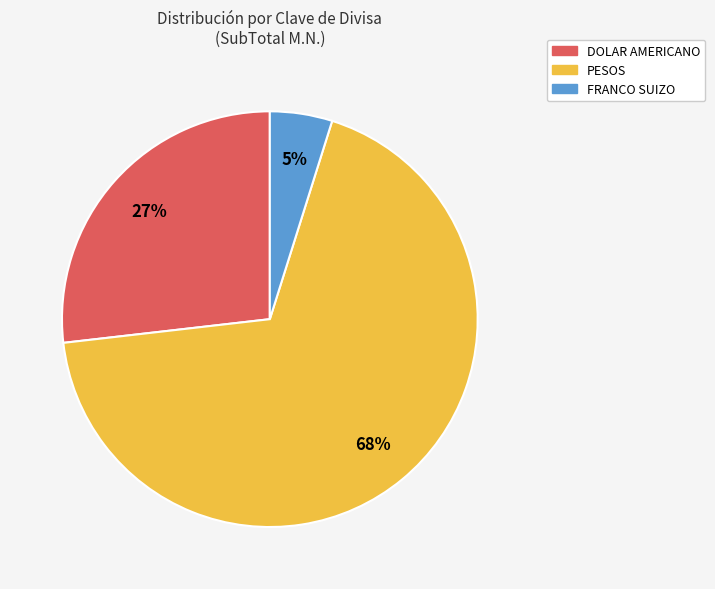

Is there any slice that represents more than half of the pie?

Yes